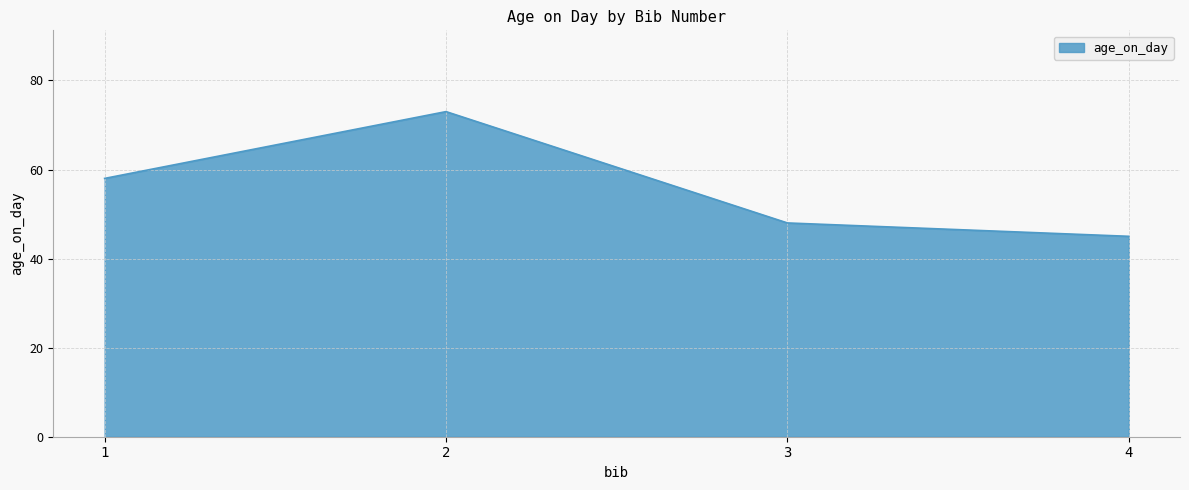

List the labels in order of value, smallest first.

4, 3, 1, 2